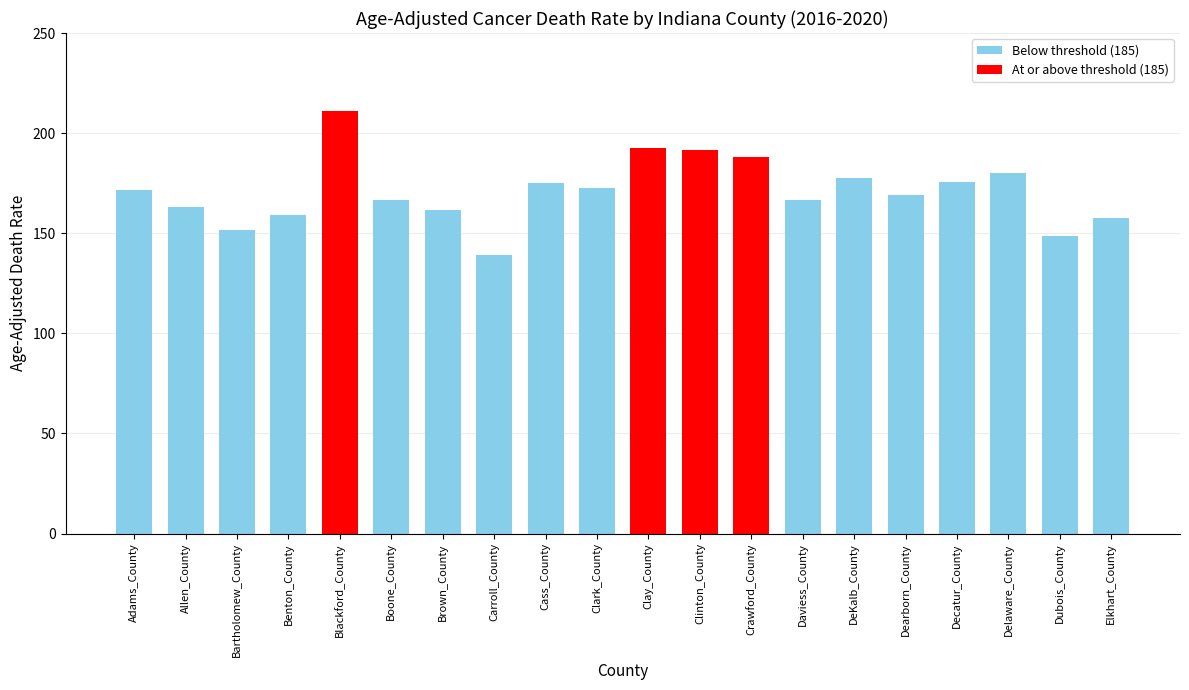

Is it true that the value at Allen_County is 113.3?

False